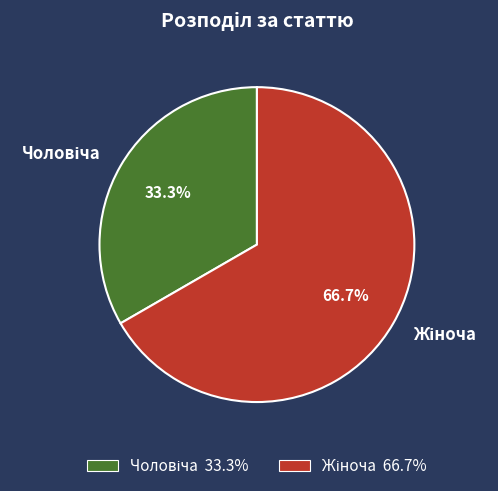

Is there any slice that represents more than half of the pie?

Yes